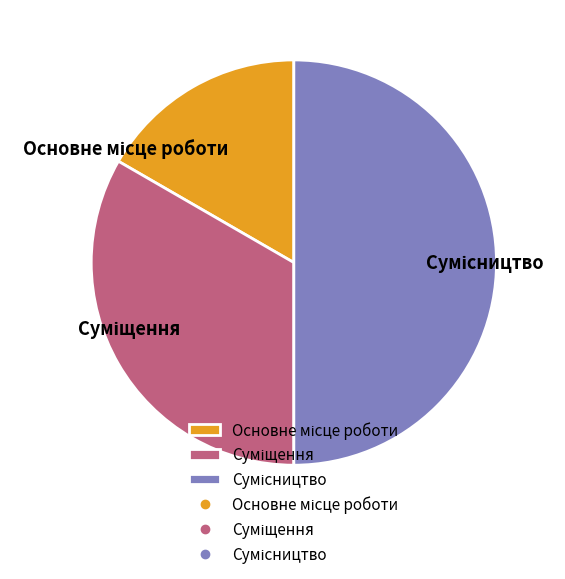

Do Суміщення and Основне місце роботи together represent more than half of the pie?

No